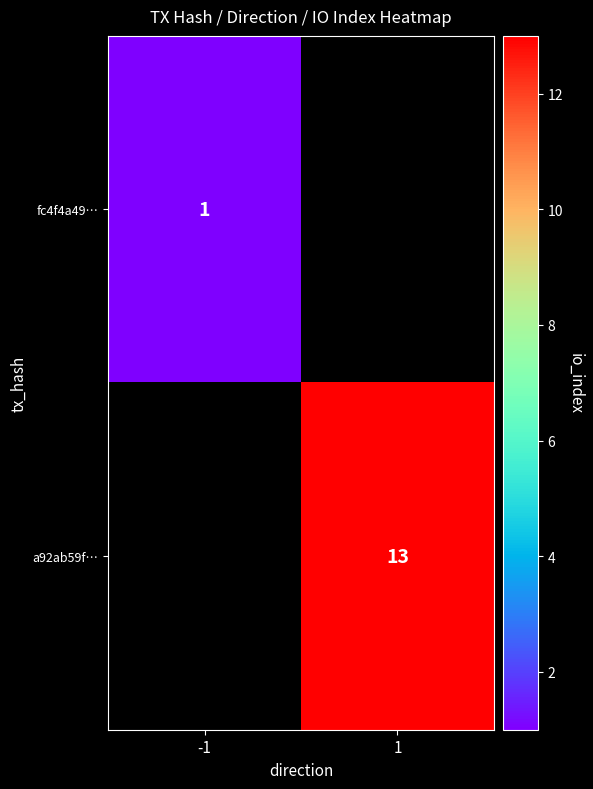

Is it true that fc4f4a49… equals 1 at -1?

True